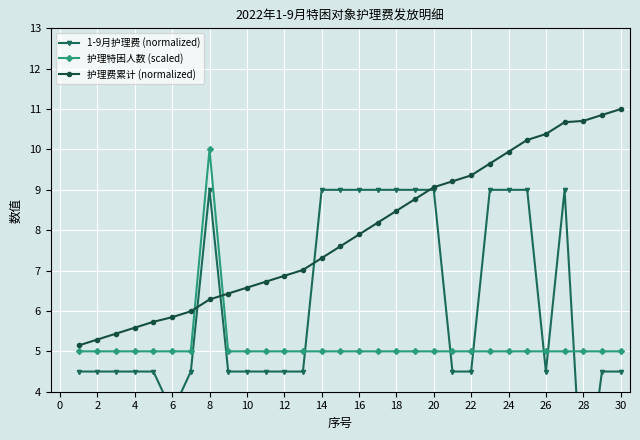

Reading right to left, extract all data points from this chart.

1-9月护理费 (normalized): 4.5	4.5	1.0	9.0	4.5	9.0	9.0	9.0	4.5	4.5	9.0	9.0	9.0	9.0	9.0	9.0	9.0	4.5	4.5	4.5	4.5	4.5	9.0	4.5	3.5	4.5	4.5	4.5	4.5	4.5
护理特困人数 (scaled): 5.0	5.0	5.0	5.0	5.0	5.0	5.0	5.0	5.0	5.0	5.0	5.0	5.0	5.0	5.0	5.0	5.0	5.0	5.0	5.0	5.0	5.0	10.0	5.0	5.0	5.0	5.0	5.0	5.0	5.0
护理费累计 (normalized): 11.0	10.9	10.7	10.7	10.4	10.2	9.9	9.7	9.4	9.2	9.1	8.8	8.5	8.2	7.9	7.6	7.3	7.0	6.9	6.7	6.6	6.4	6.3	6.0	5.8	5.7	5.6	5.4	5.3	5.1